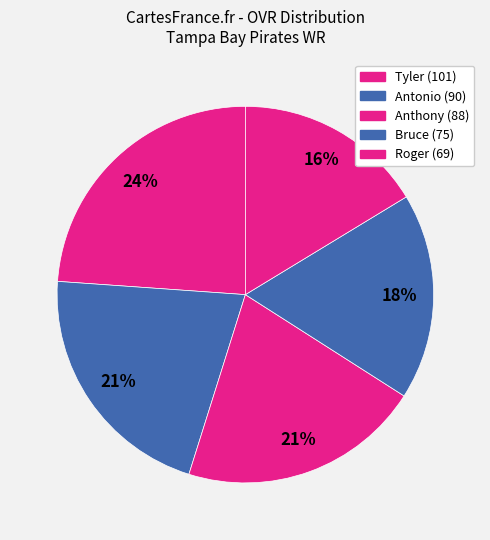

The Tyler slice represents 24% of the pie. True or false?

True